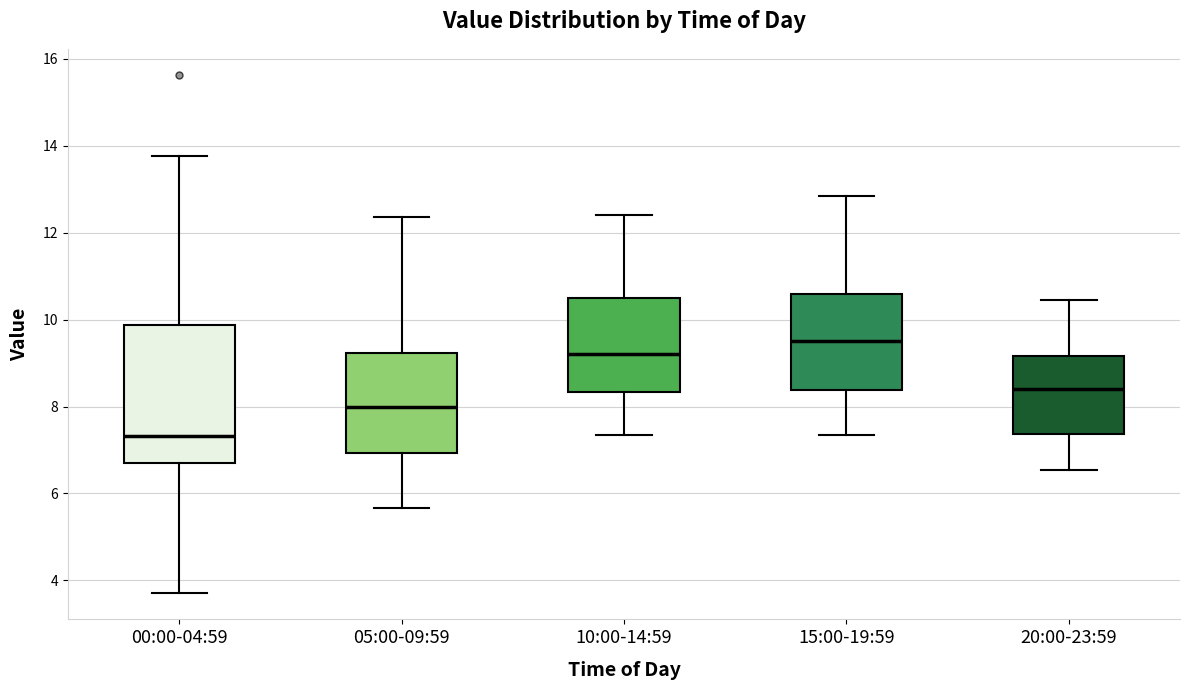

Reading left to right, transcribe this box plot: for each box, give where its median line is, the range the box spans, and where its two whiskers end, as read against the y-axis. The values are not printed on the chart, so give them approximately, as read against the axis.

00:00-04:59: median 7.4, box 6.8 to 9.8, whiskers 3.8 to 13.8
05:00-09:59: median 8.0, box 7.0 to 9.2, whiskers 5.6 to 12.4
10:00-14:59: median 9.2, box 8.4 to 10.4, whiskers 7.4 to 12.4
15:00-19:59: median 9.6, box 8.4 to 10.6, whiskers 7.4 to 12.8
20:00-23:59: median 8.4, box 7.4 to 9.2, whiskers 6.6 to 10.4